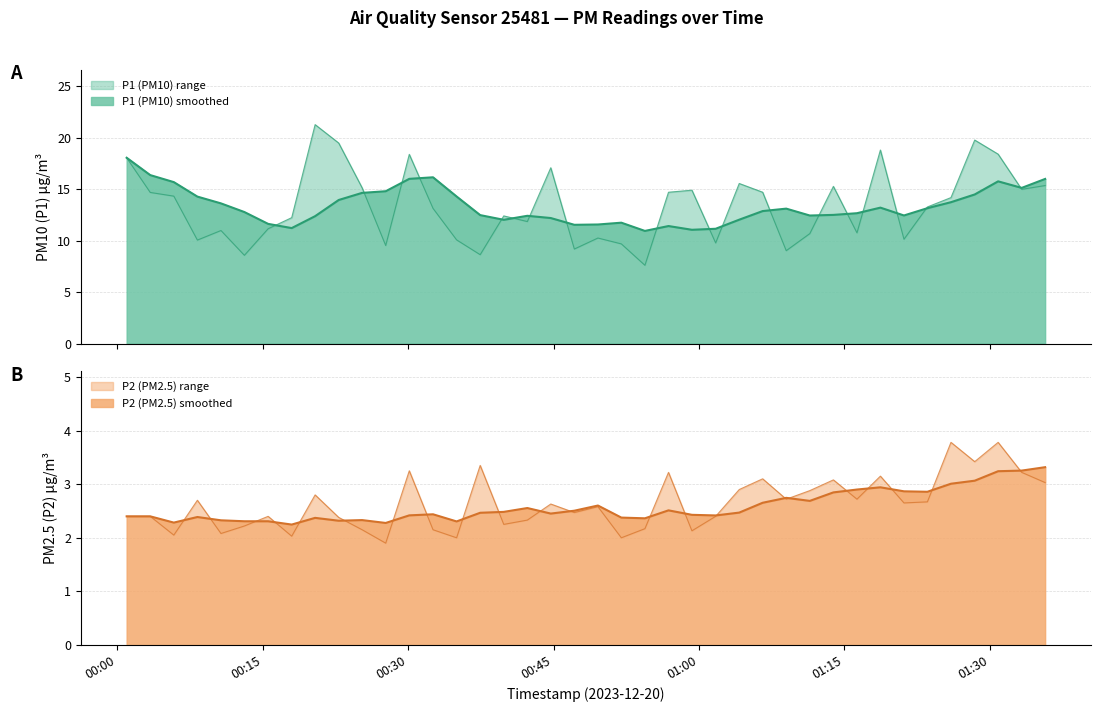

Reading left to right, what are all the values shown in this chart?

P1: 18.1	14.7	14.3	10.1	11.0	8.6	11.2	12.2	21.3	19.5	15.1	9.5	18.4	13.1	10.1	8.6	12.4	11.8	17.1	9.2	10.2	9.7	7.6	14.7	14.9	9.8	15.6	14.7	9.0	10.7	15.3	10.8	18.8	10.1	13.3	14.2	19.8	18.4	15.0	15.3
P2: 2.4	2.4	2.0	2.7	2.1	2.2	2.4	2.0	2.8	2.4	2.1	1.9	3.2	2.1	2.0	3.4	2.2	2.3	2.6	2.5	2.6	2.0	2.2	3.2	2.1	2.4	2.9	3.1	2.7	2.9	3.1	2.7	3.1	2.6	2.7	3.8	3.4	3.8	3.2	3.0